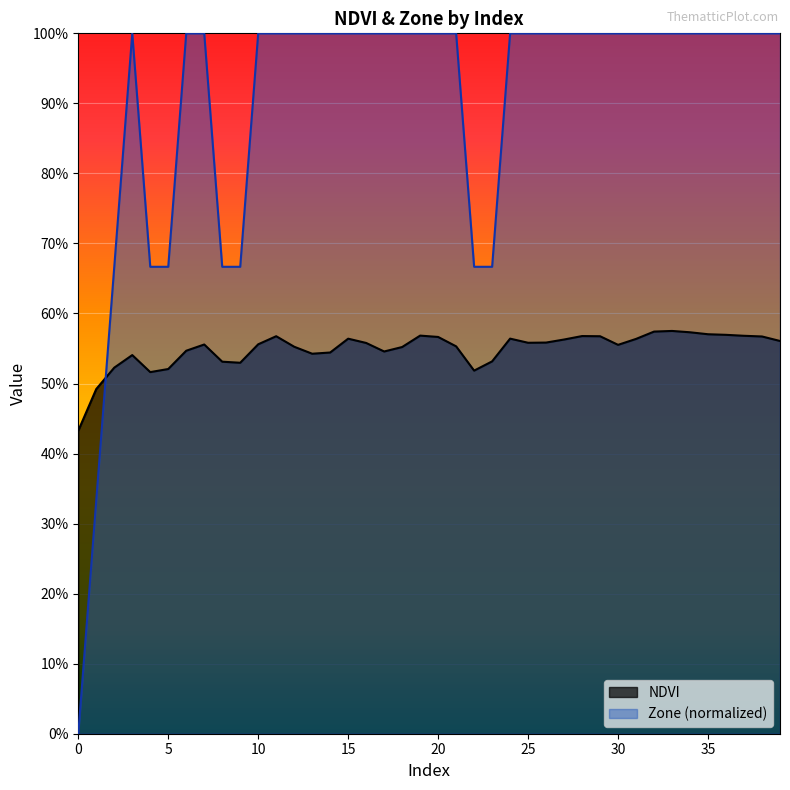

What is the value of the NDVI point at the 40th from the left?

0.6